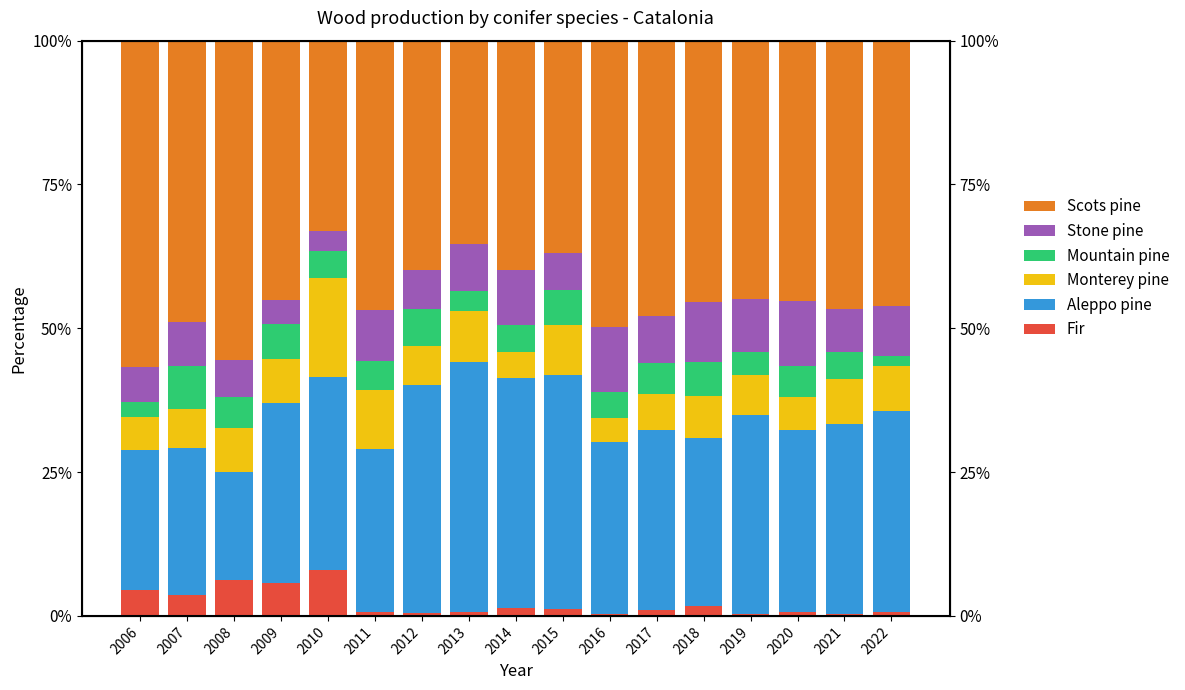

At which label does Mountain pine reach its minimum?

2022